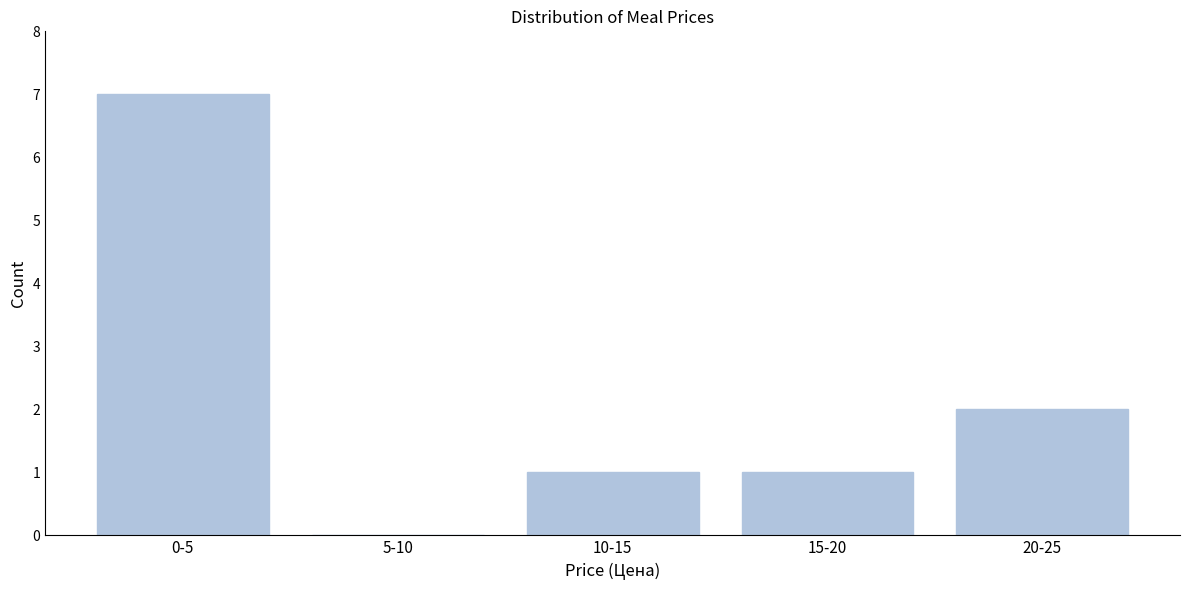

Reading left to right, transcribe all the data shown in this chart.

0-5=7	5-10=0	10-15=1	15-20=1	20-25=2